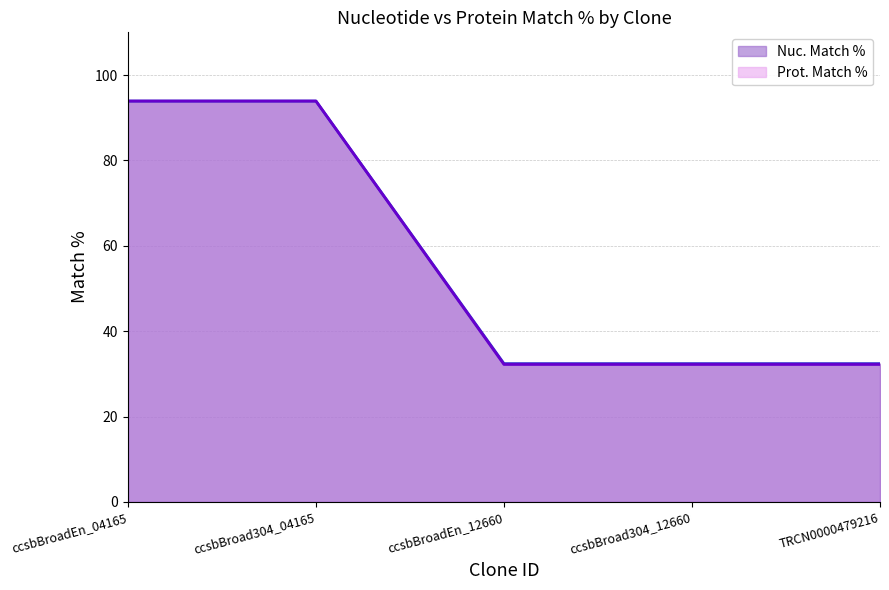

True or false: Nuc. Match % and Prot. Match % intersect in this chart.

False